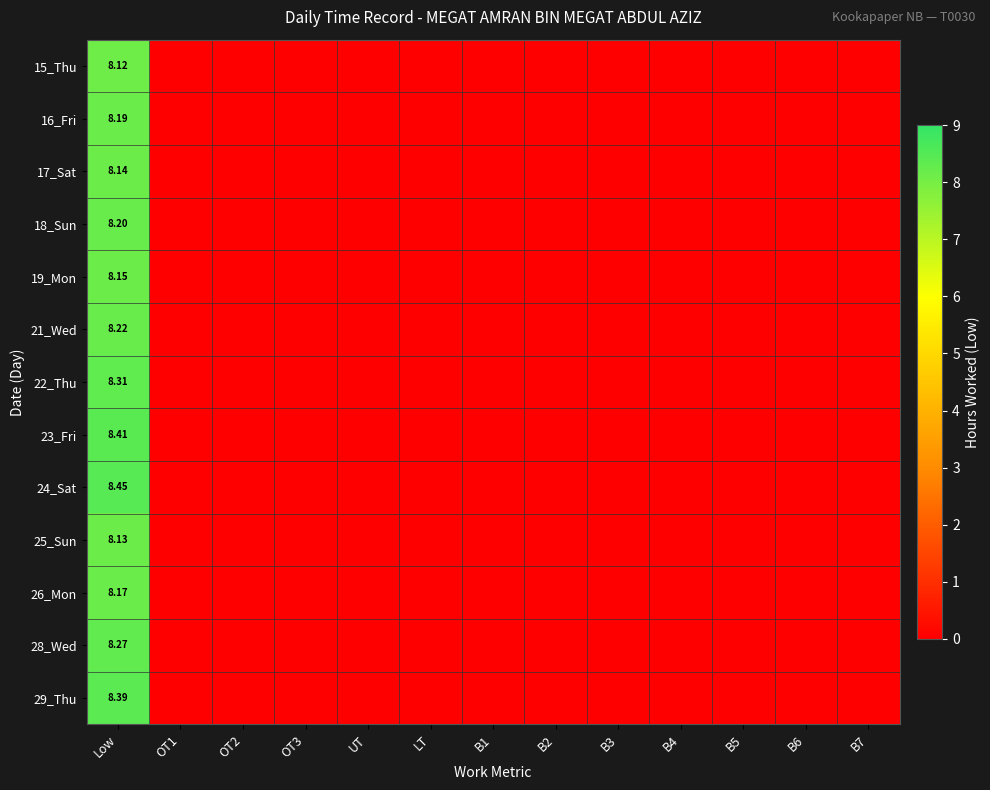

List the series in order of their peak value, highest first.

24_Sat, 23_Fri, 29_Thu, 22_Thu, 28_Wed, 21_Wed, 18_Sun, 16_Fri, 26_Mon, 19_Mon, 17_Sat, 25_Sun, 15_Thu